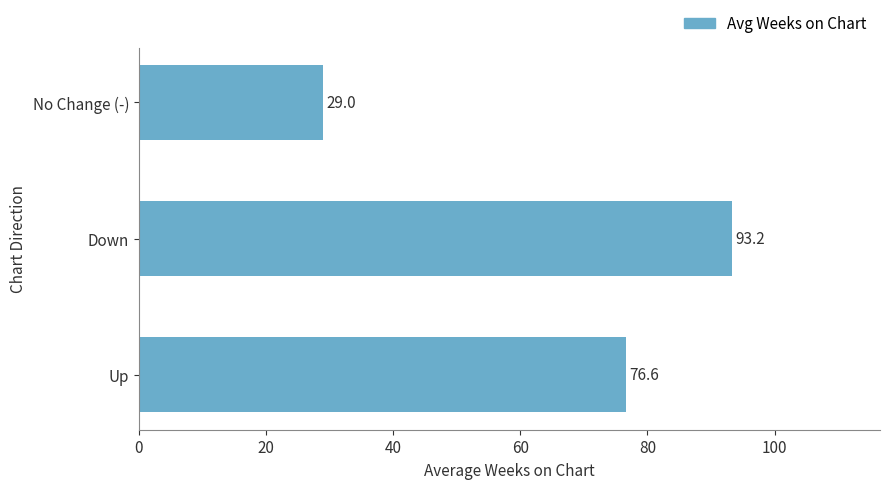

Is it true that the value at Up is 76.6?

True